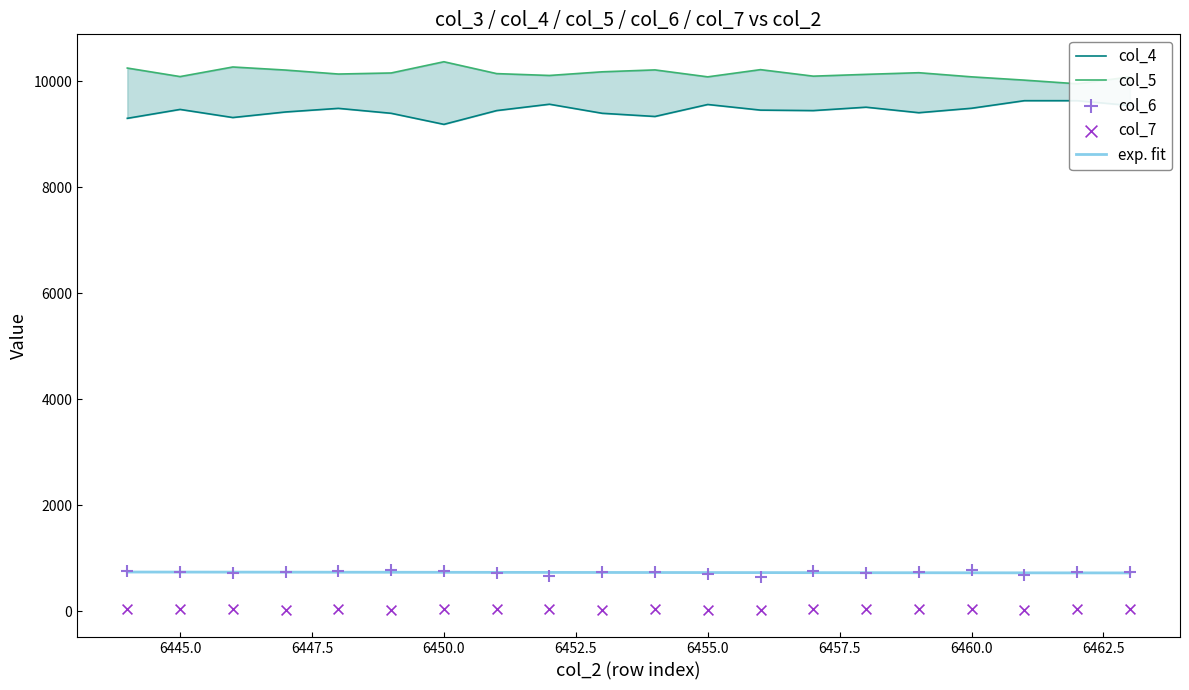

Is the value of col_6 at 6452 greater than the value of col_7 at 6450?

Yes